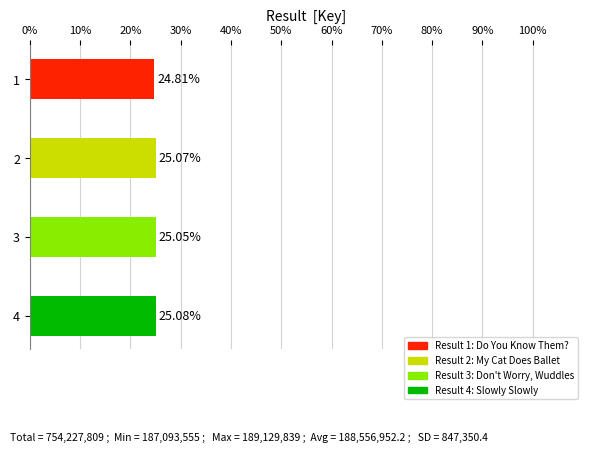

Reading left to right, what are all the values shown in this chart?

187093555	189055946	188948469	189129839